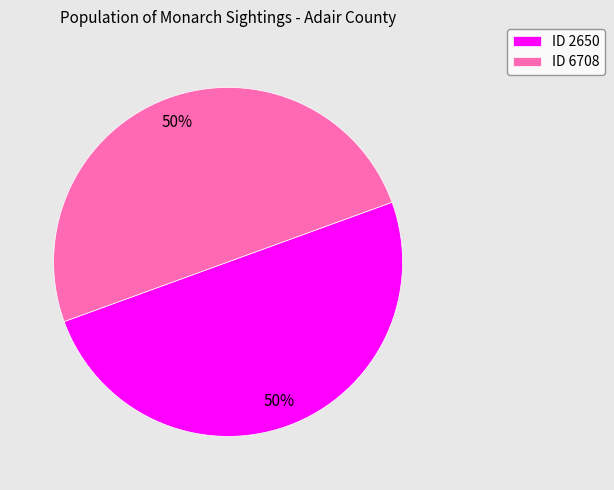

To the nearest percent, what is the average slice percentage?

50%